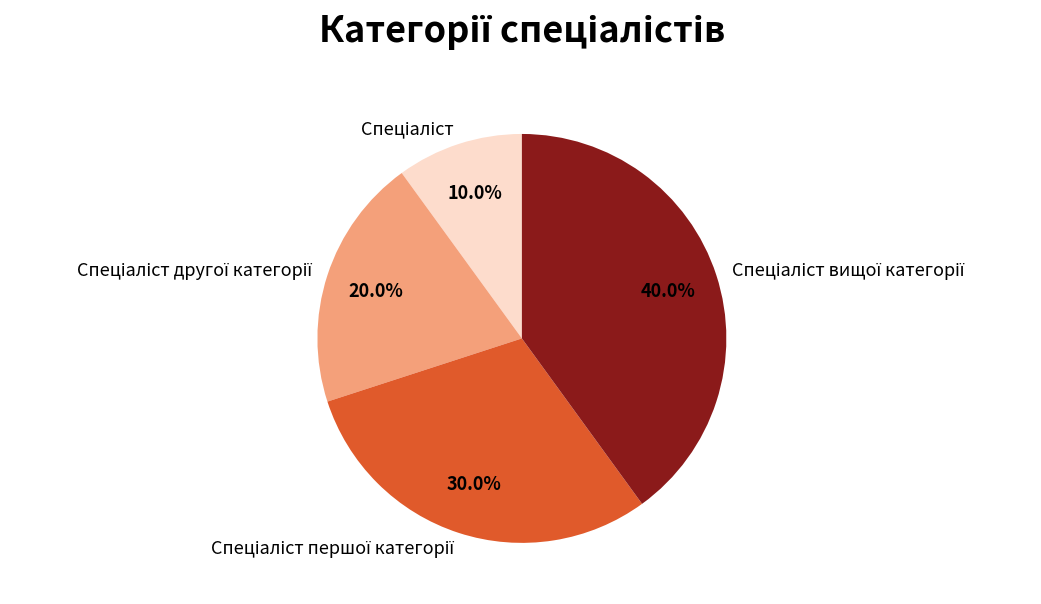

Does any single category account for the majority?

No